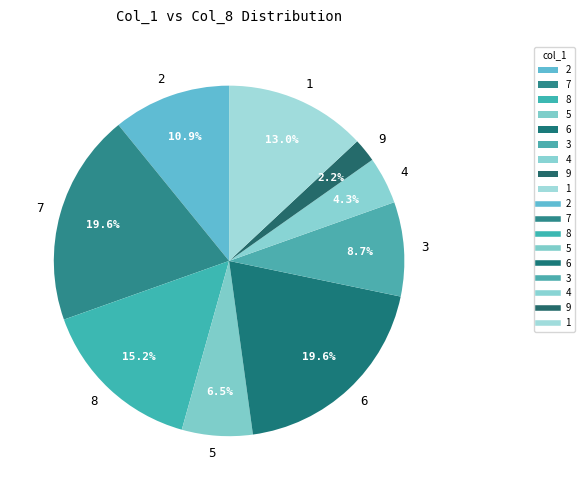

To the nearest percent, what portion does 3 represent?

9%